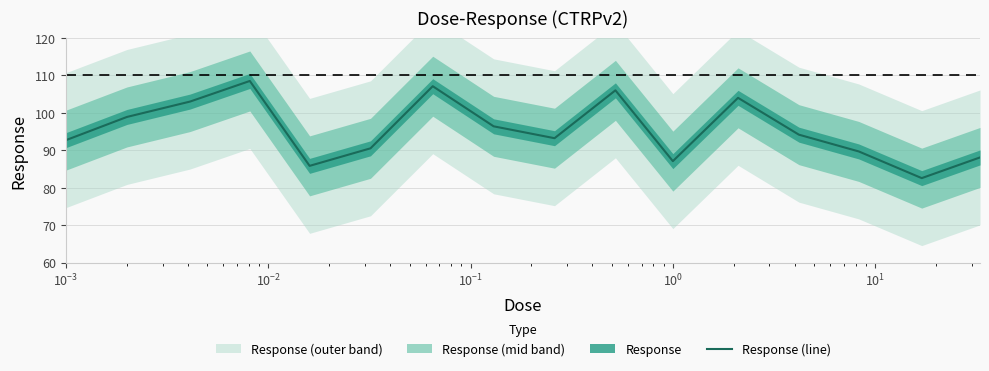

What is the minimum value for Response (line)?

82.6